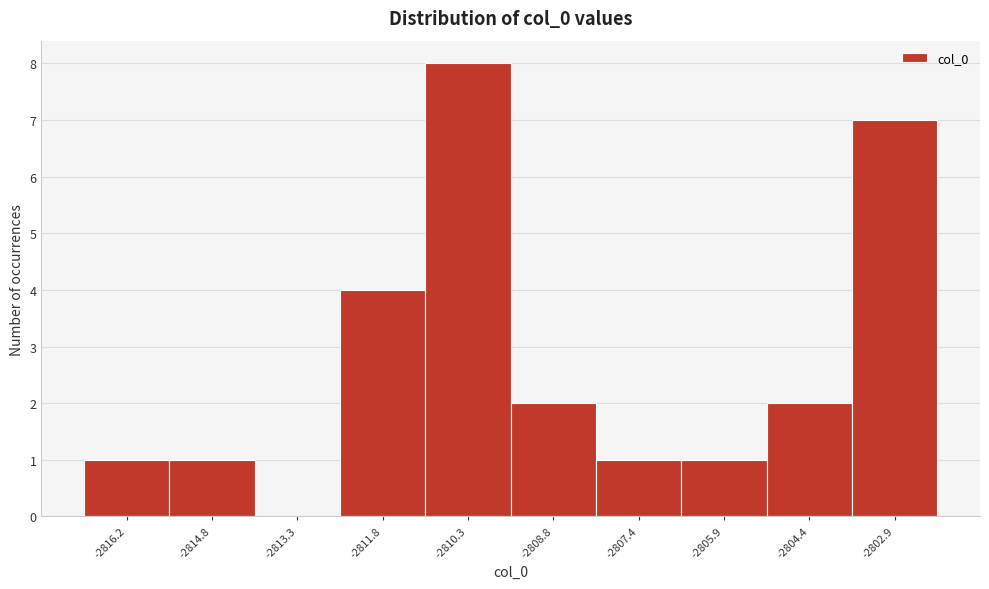

Reading left to right, list every bar in this chart as the range it spans on the x-axis followed by its height. Neither the bar edges nor the heights are printed on the chart, so give them approximately, as read against the axes.

-2817.0 to -2815.4: 1
-2815.4 to -2814.0: 1
-2814.0 to -2812.6: 0
-2812.6 to -2811.0: 4
-2811.0 to -2809.6: 8
-2809.6 to -2808.2: 2
-2808.2 to -2806.6: 1
-2806.6 to -2805.2: 1
-2805.2 to -2803.6: 2
-2803.6 to -2802.2: 7